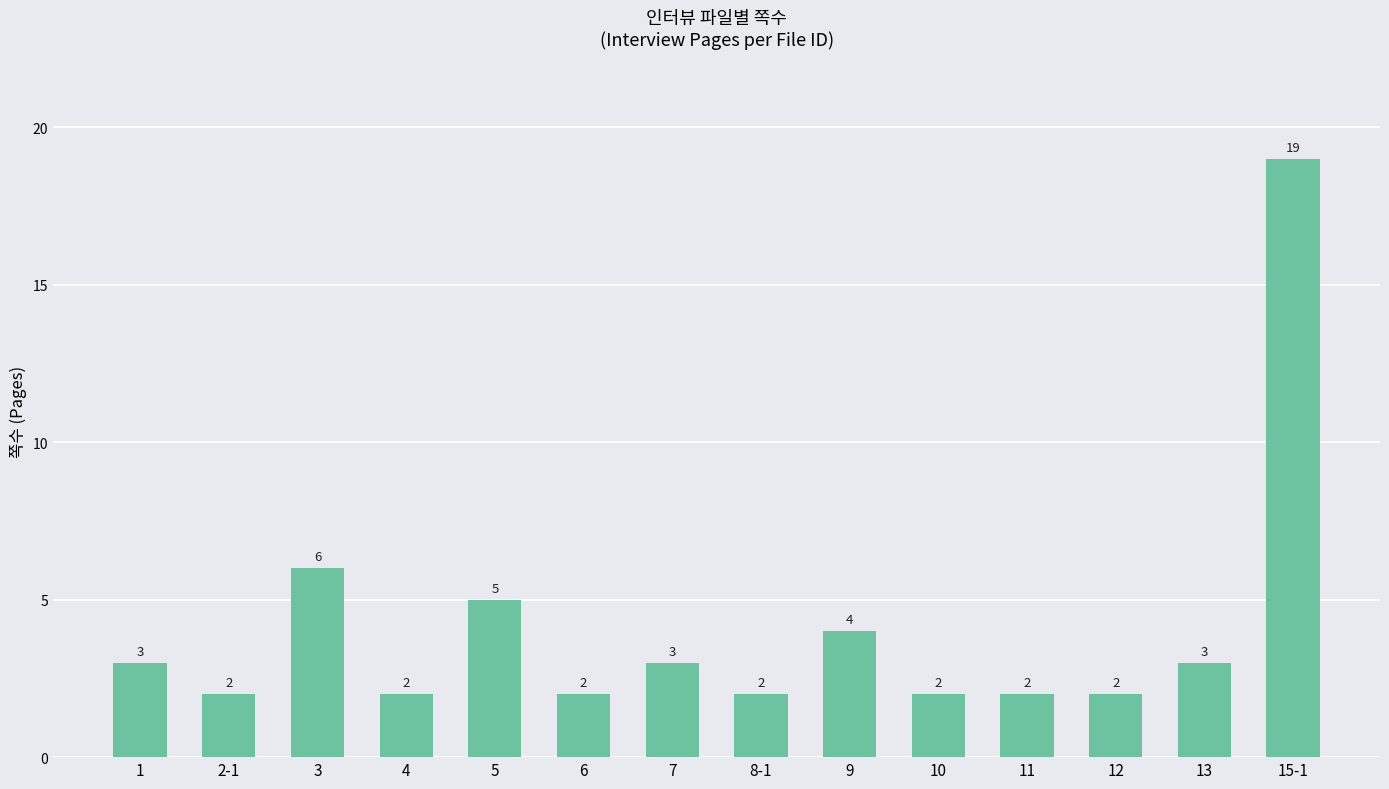

What is the difference between the maximum and minimum values?

17